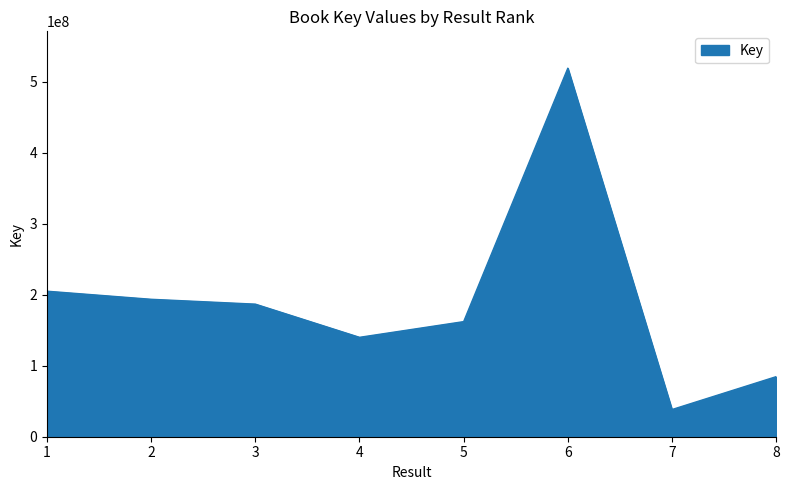

Reading right to left, transcribe all the data shown in this chart.

84610874	38294863	519176294	162157806	140031427	186777075	193616160	205001999